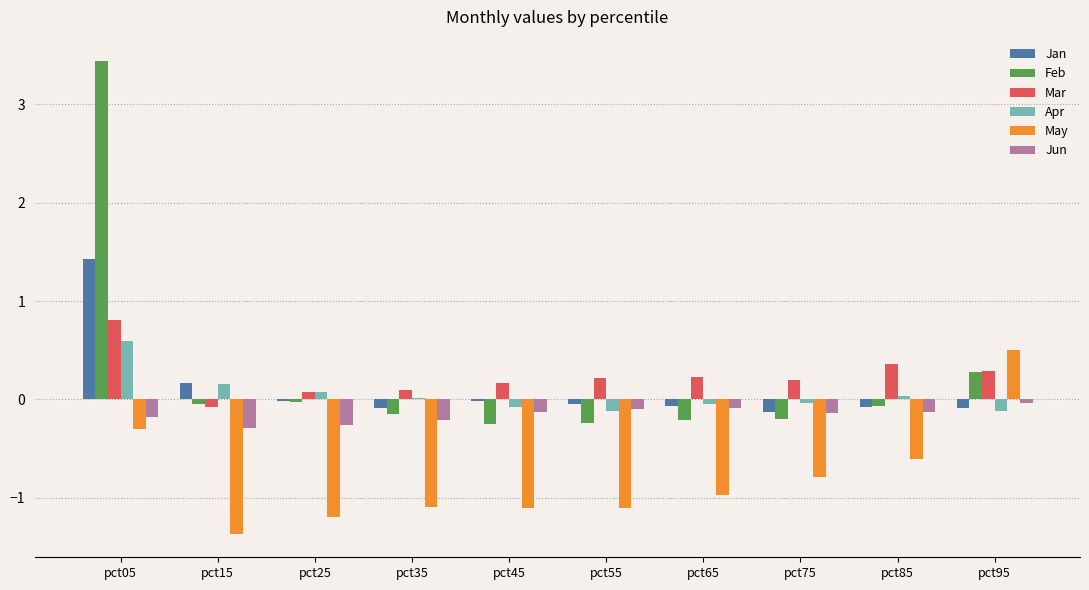

True or false: Jan has a value of -0.1 at pct85.

True